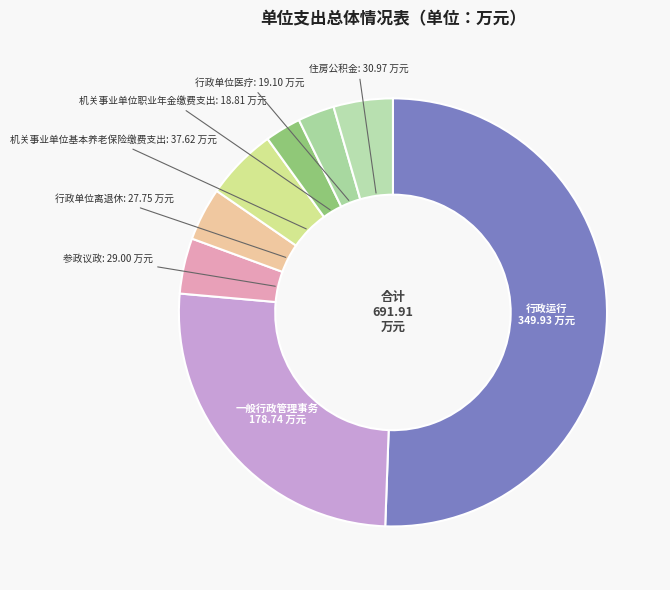

Is it true that 住房公积金 is 19% of the pie?

False